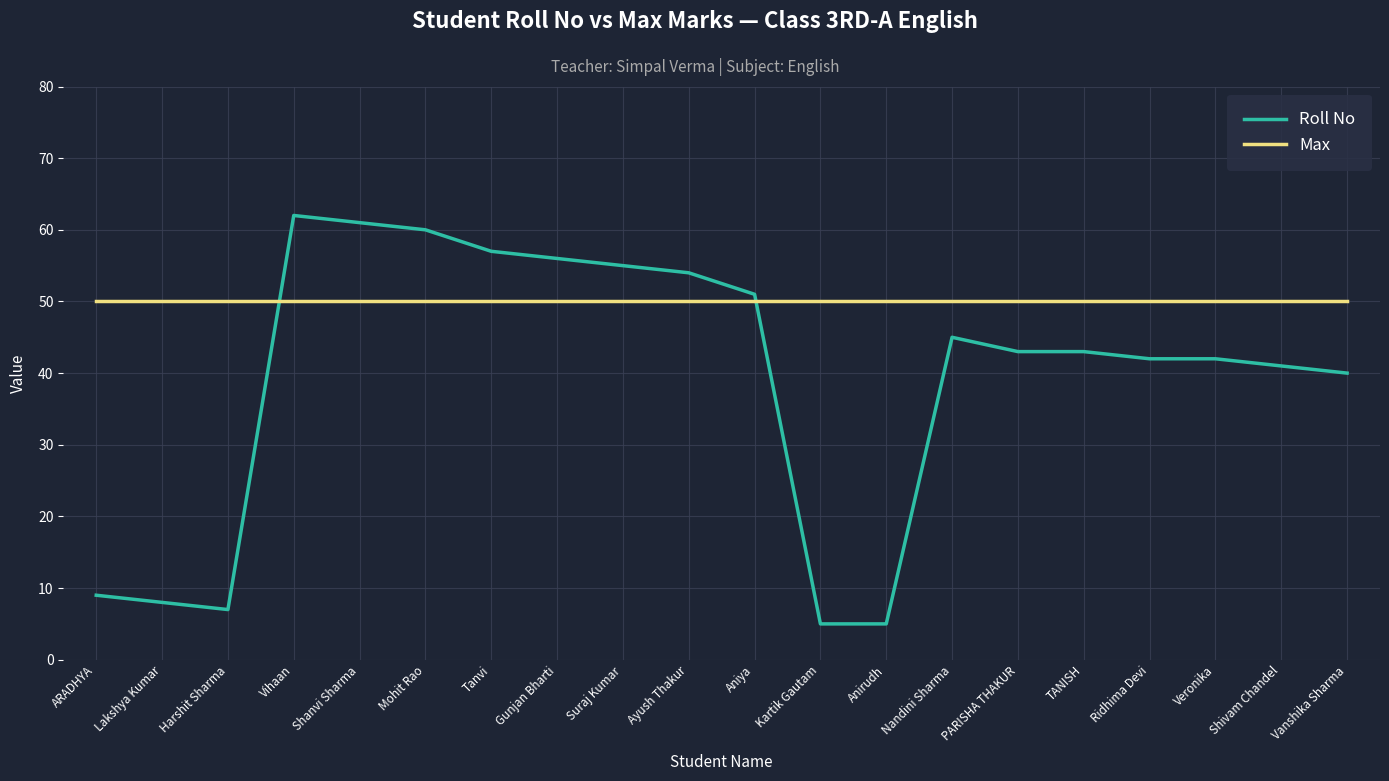

Which series has the widest spread of values?

Roll No